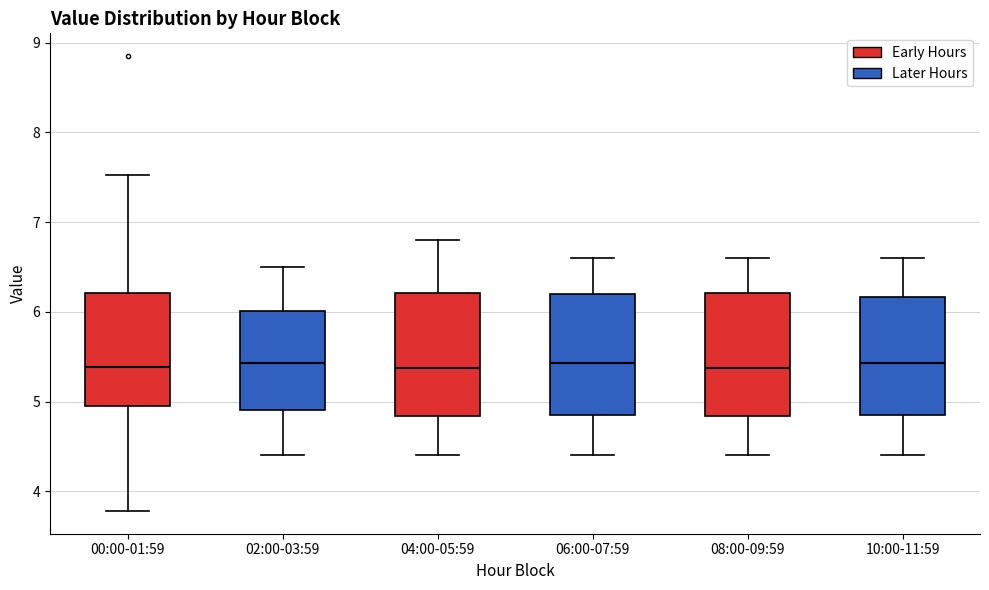

Where is the upper edge of the box for 08:00-09:59 on the y-axis? The values are not printed on the chart, so give them approximately, as read against the axis.

6.2